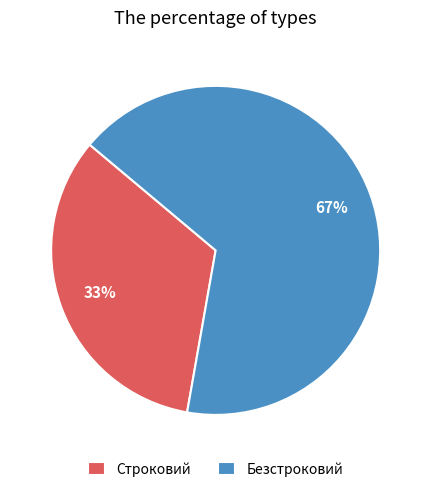

Which category has the smallest portion of the pie?

Строковий